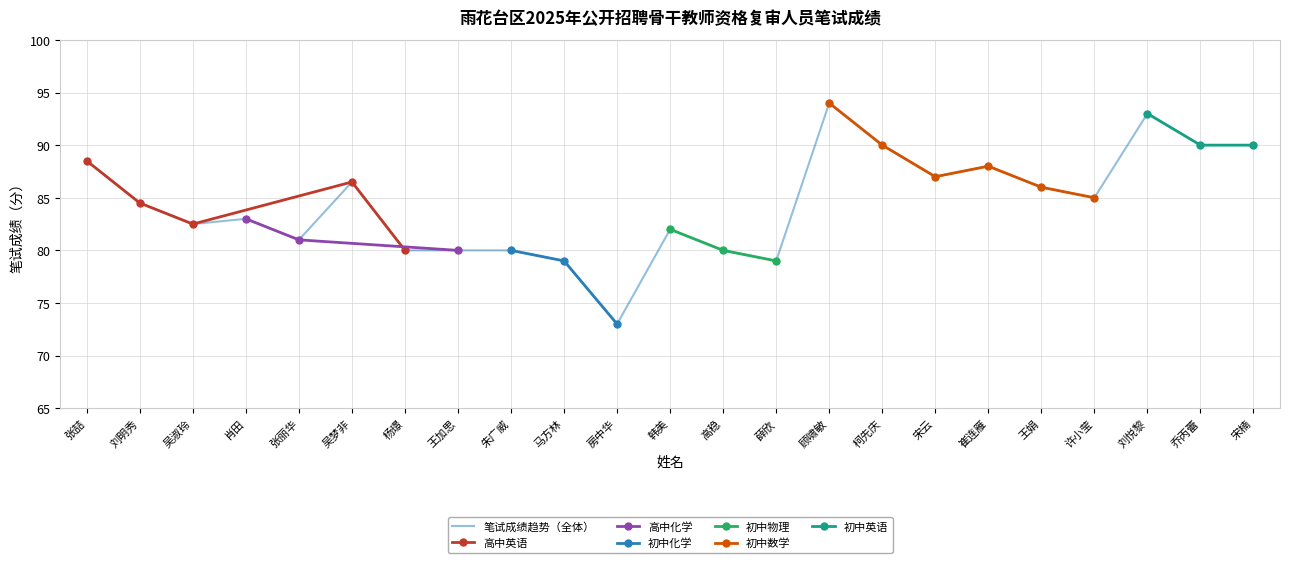

Reading left to right, list all the values displayed in this chart.

张喆=88.5	刘明秀=84.5	吴淑玲=82.5	肖田=83.0	张丽华=81.0	吴梦非=86.5	杨璟=80.0	王加思=80.0	朱广威=80.0	马方林=79.0	房中华=73.0	韩美=82.0	高稳=80.0	薛欣=79.0	顾啸敏=94.0	柯先庆=90.0	宋云=87.0	崔连雁=88.0	王娟=86.0	许小莹=85.0	刘悦黎=93.0	乔丙蕾=90.0	宋楠=90.0